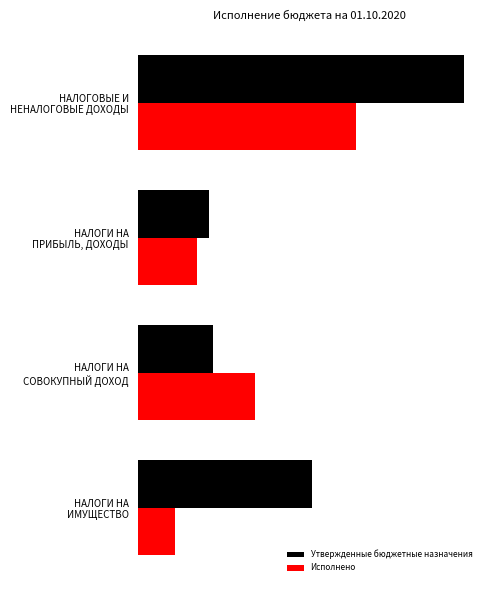

What are all the series names shown in the legend?

Утвержденные бюджетные назначения, Исполнено